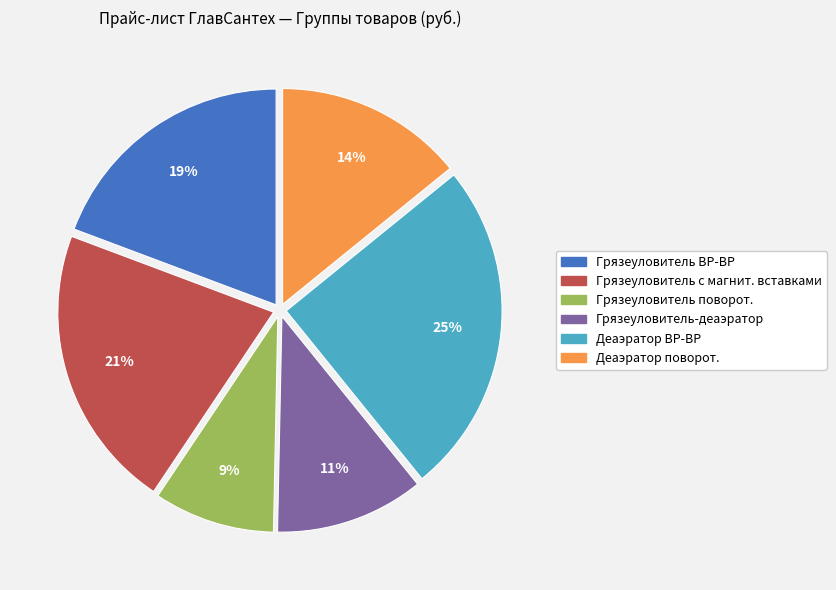

Is there any slice that represents more than half of the pie?

No